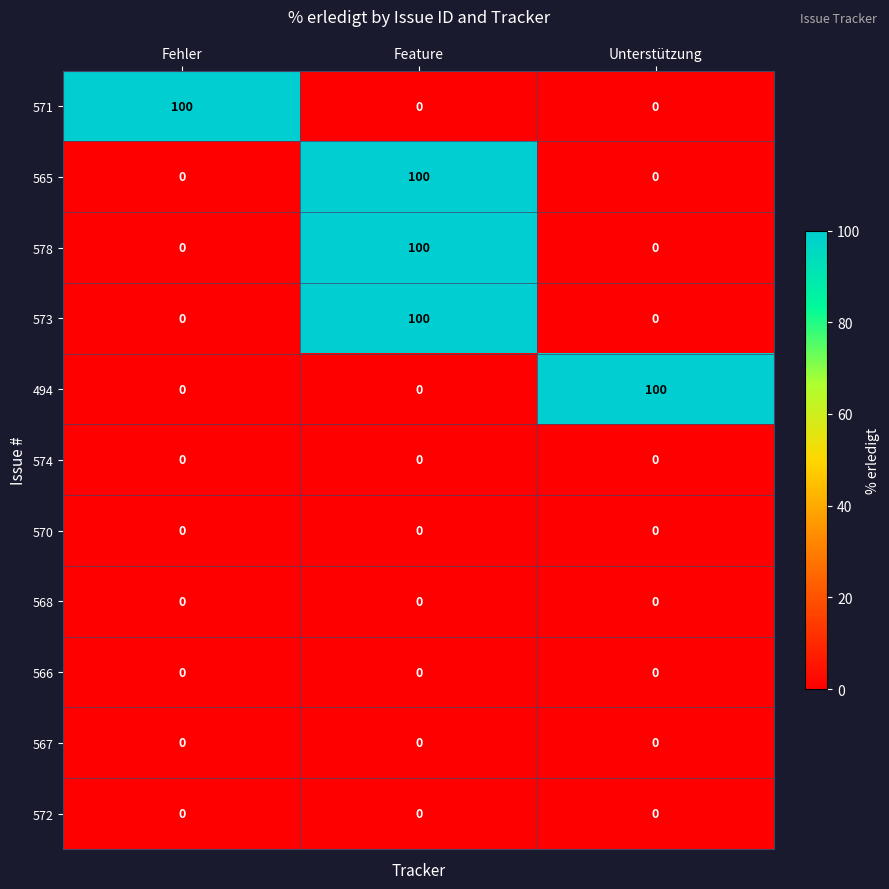

What is the maximum value shown in the chart?

100